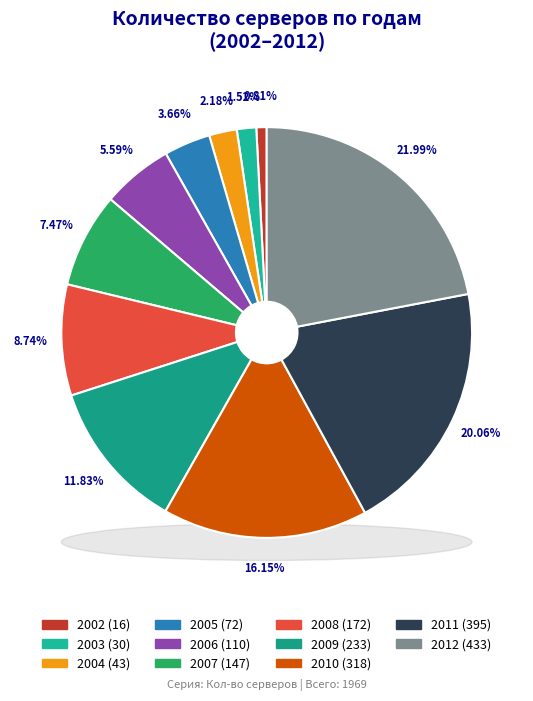

What is the largest slice in the pie chart?

2012